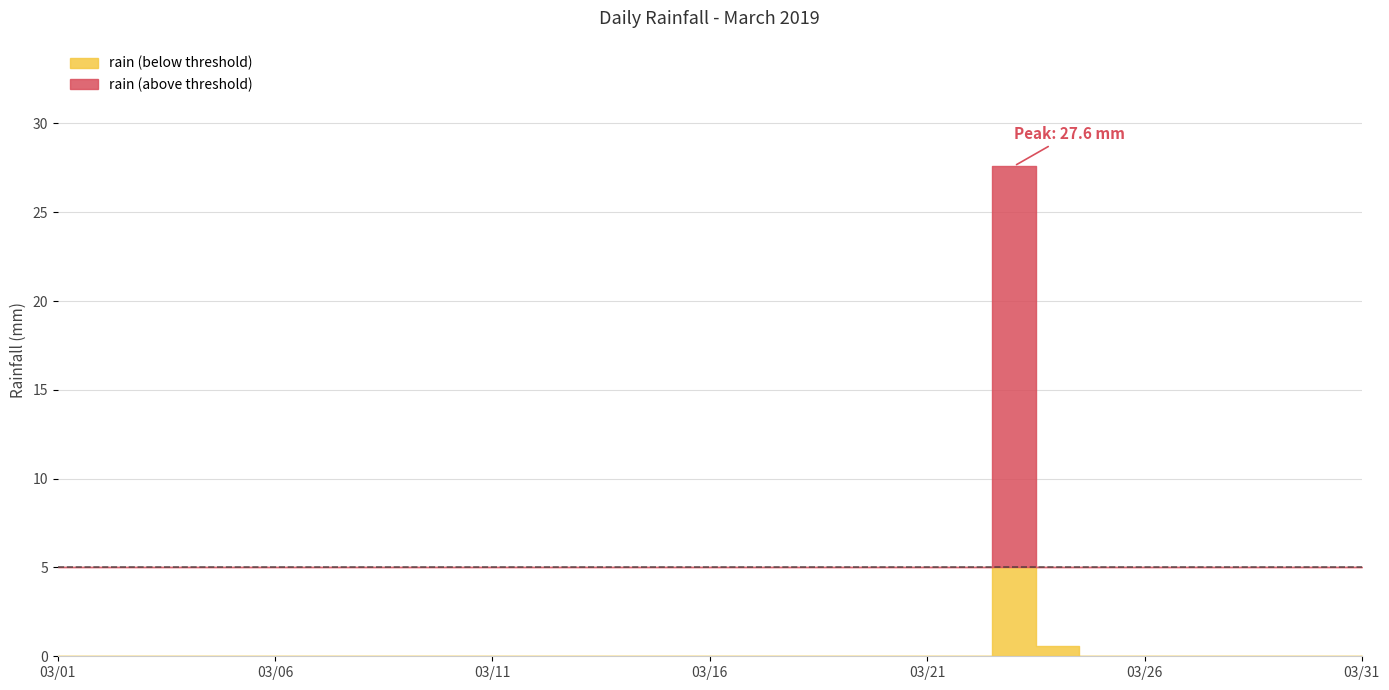

Does the chart display data point markers on the line(s)?

No